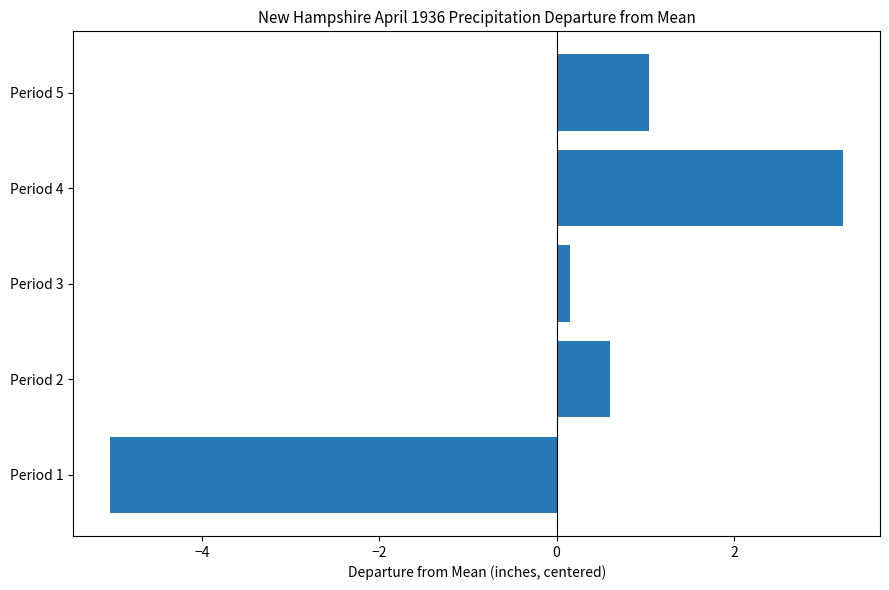

Are the bars horizontal?

Yes